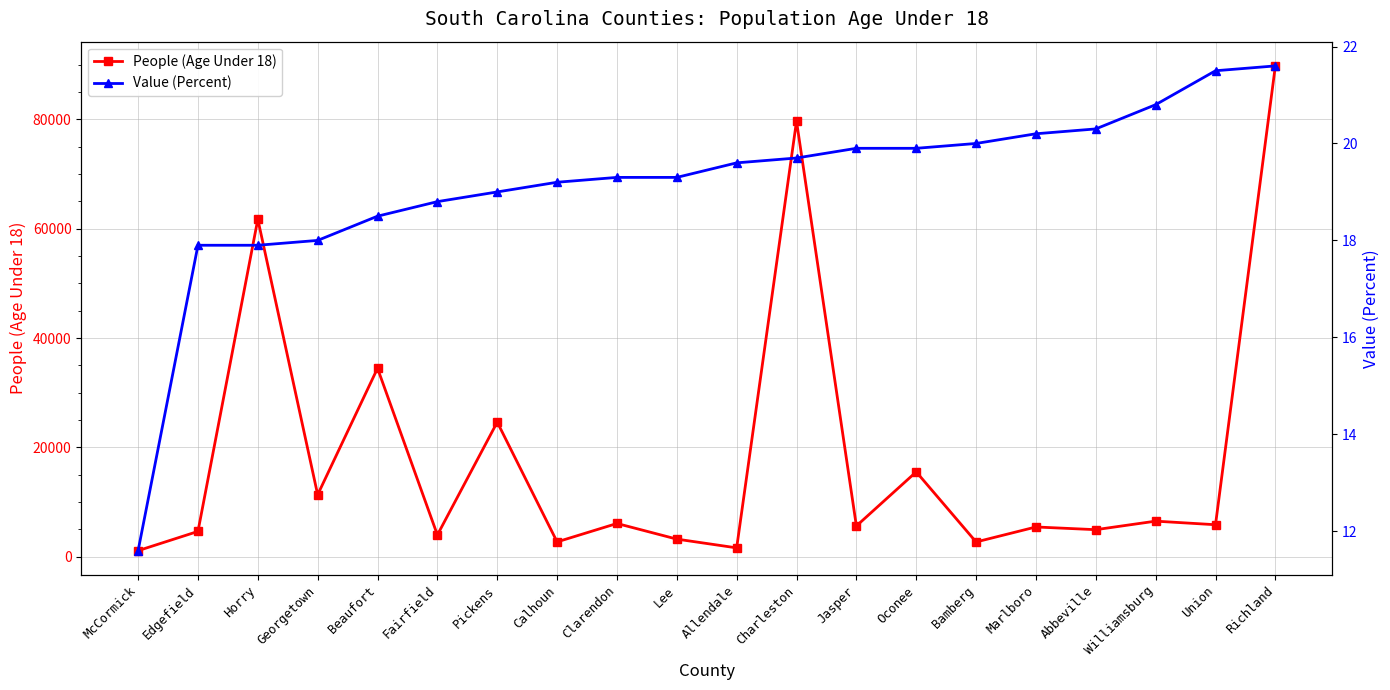

Is the value of Value (Percent) at Oconee greater than the value of People (Age Under 18) at Clarendon?

No